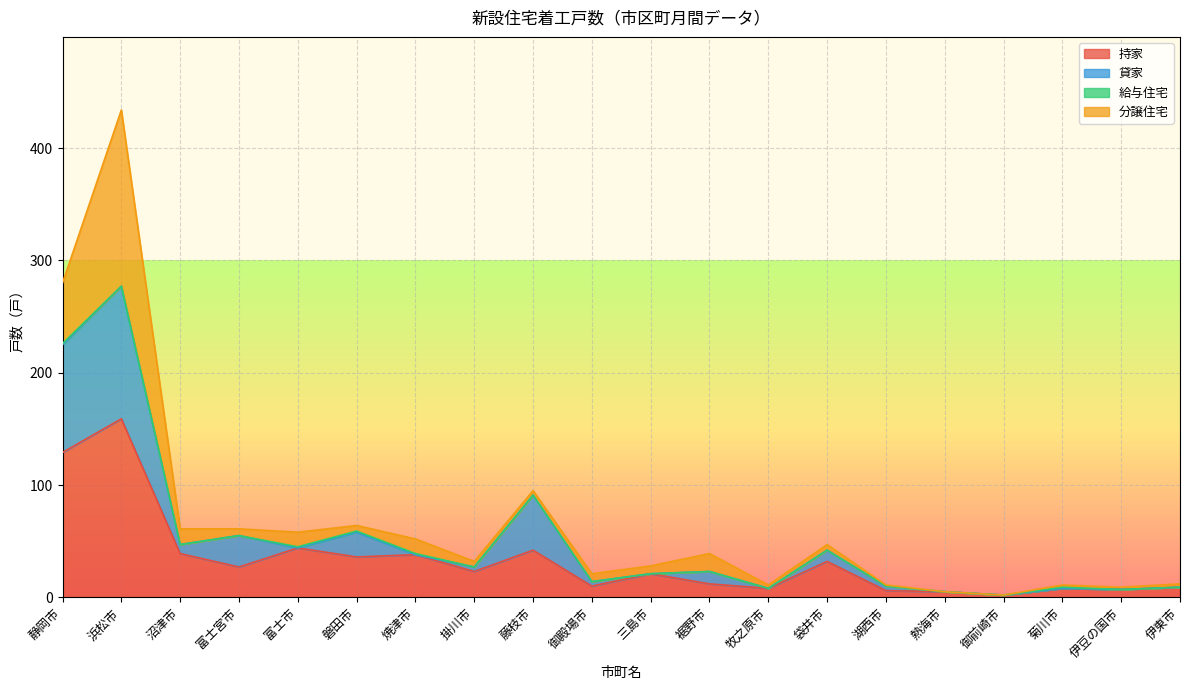

The value of 持家 at 藤枝市 is 42. True or false?

True